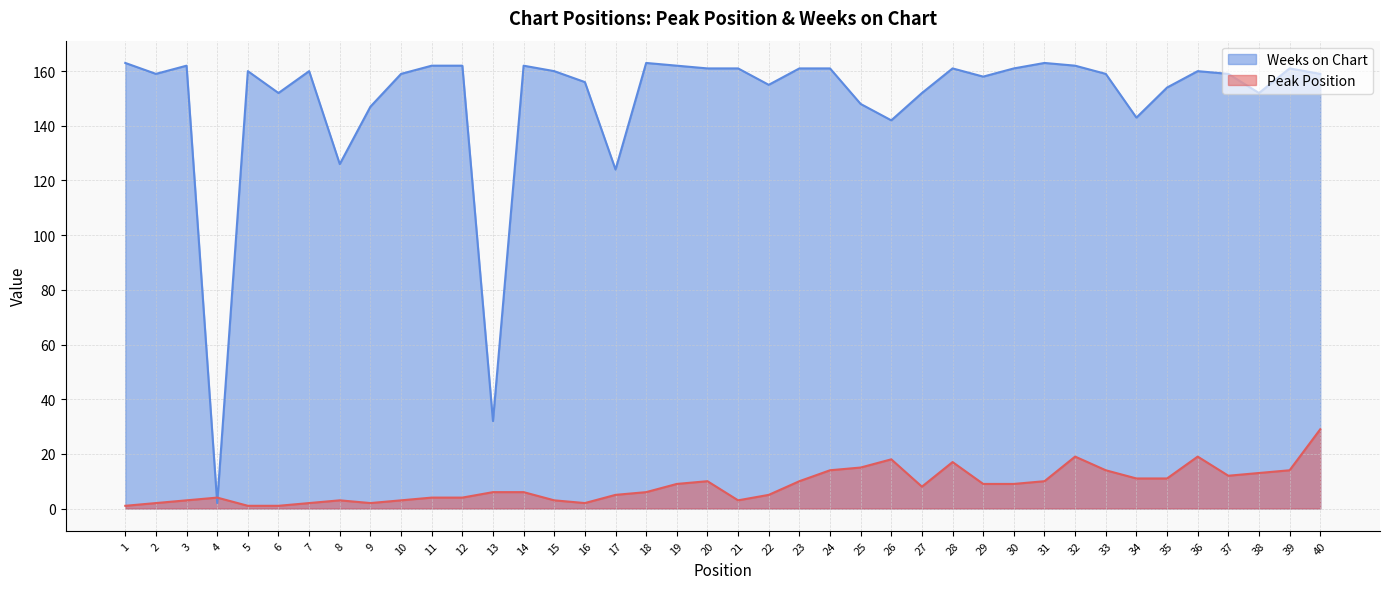

Rank the series by their maximum value, from lowest to highest.

Peak Position, Weeks on Chart